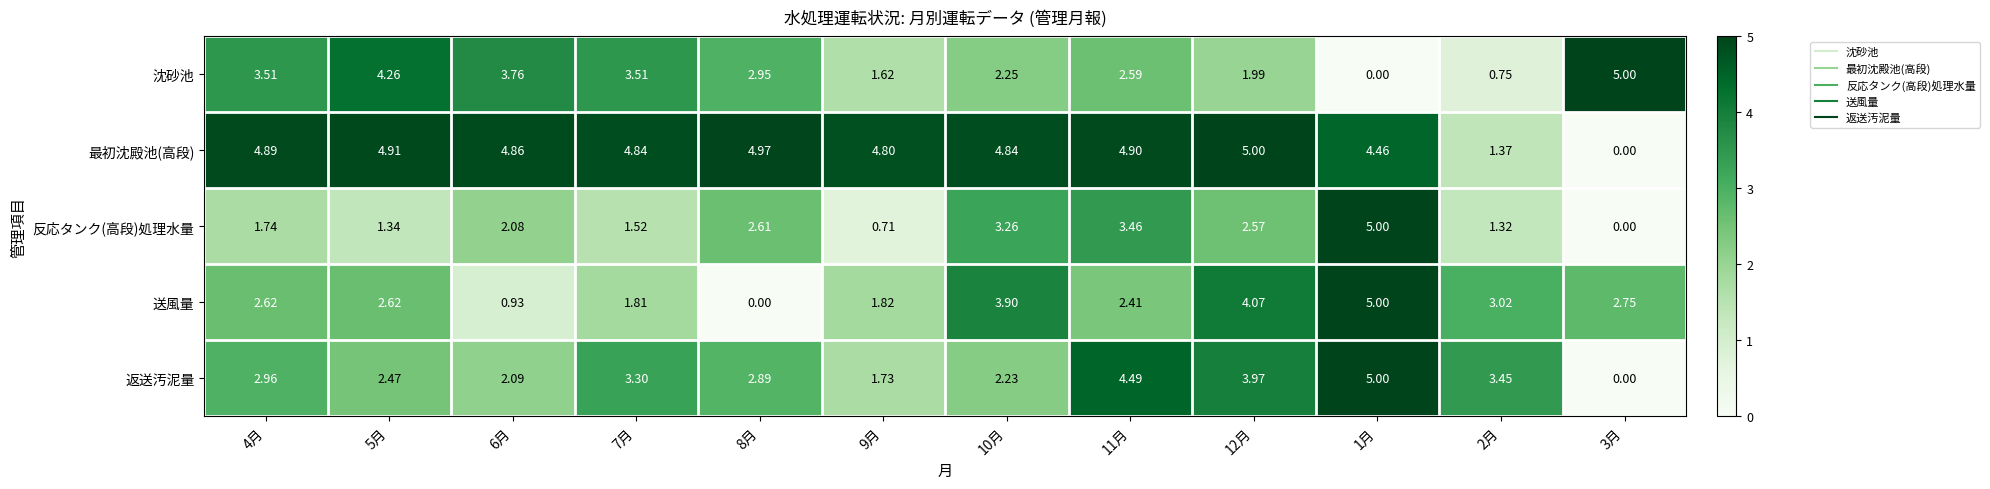

Rank the series at 8月 from highest to lowest value.

最初沈殿池(高段), 沈砂池, 返送汚泥量, 反応タンク(高段)処理水量, 送風量